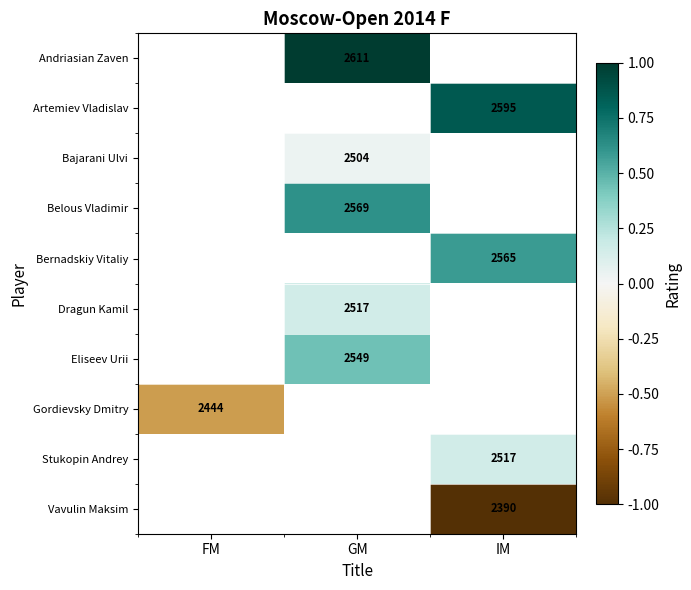

Is it true that Andriasian Zaven equals 2611 at GM?

True